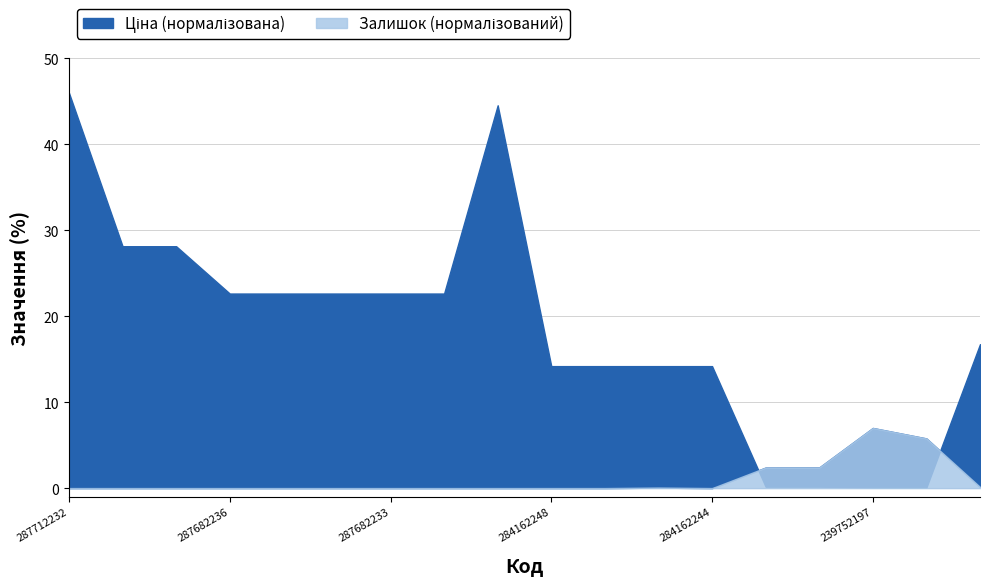

What is the highest value of the Залишок series?

7.0